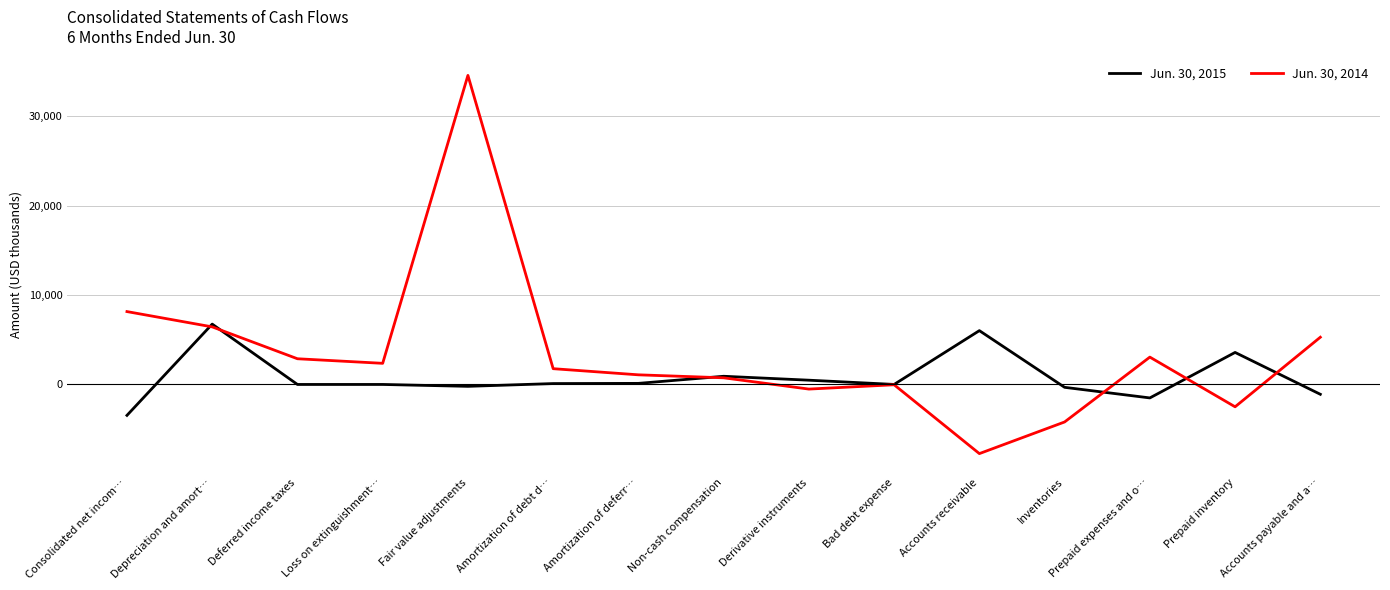

What are all the series names shown in the legend?

Jun. 30, 2015, Jun. 30, 2014